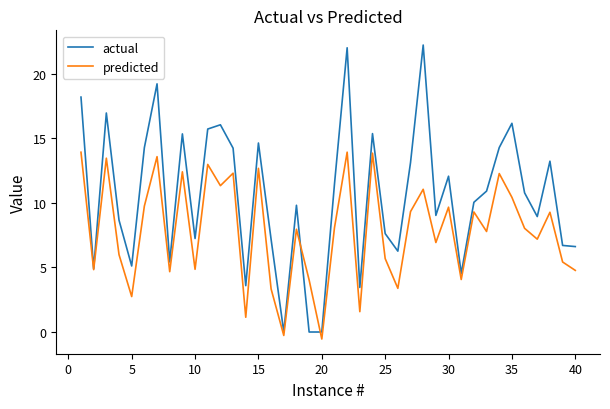

Count the number of categories in the chart.

40